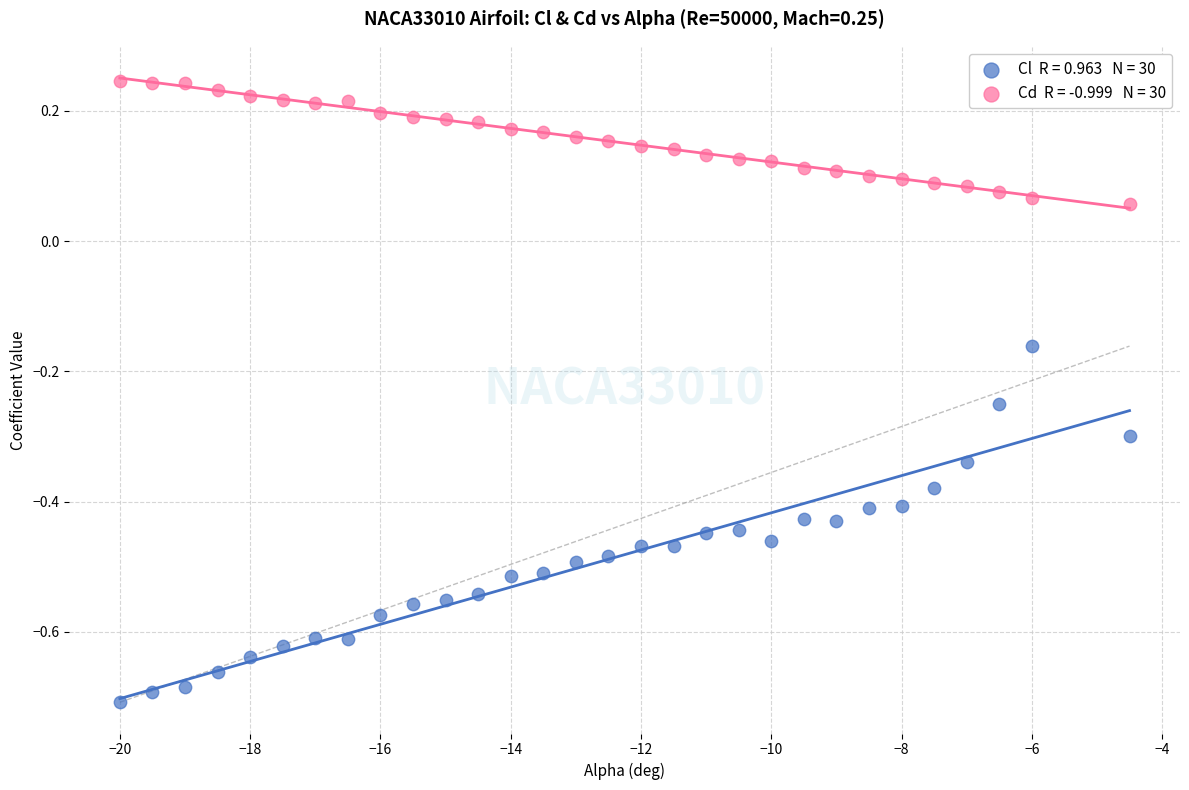

Across all data points, what is the range of X values (max minus min)?

15.5